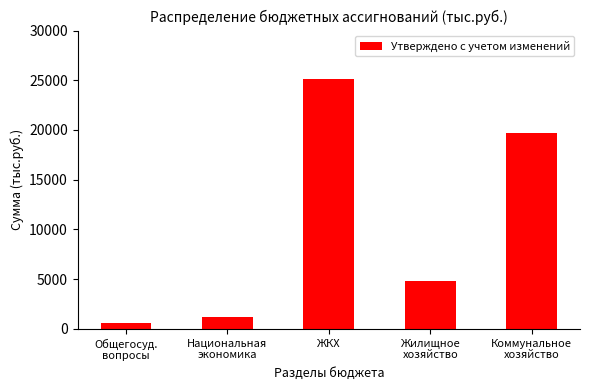

What is the approximate value at Коммунальное
хозяйство?

19677.4